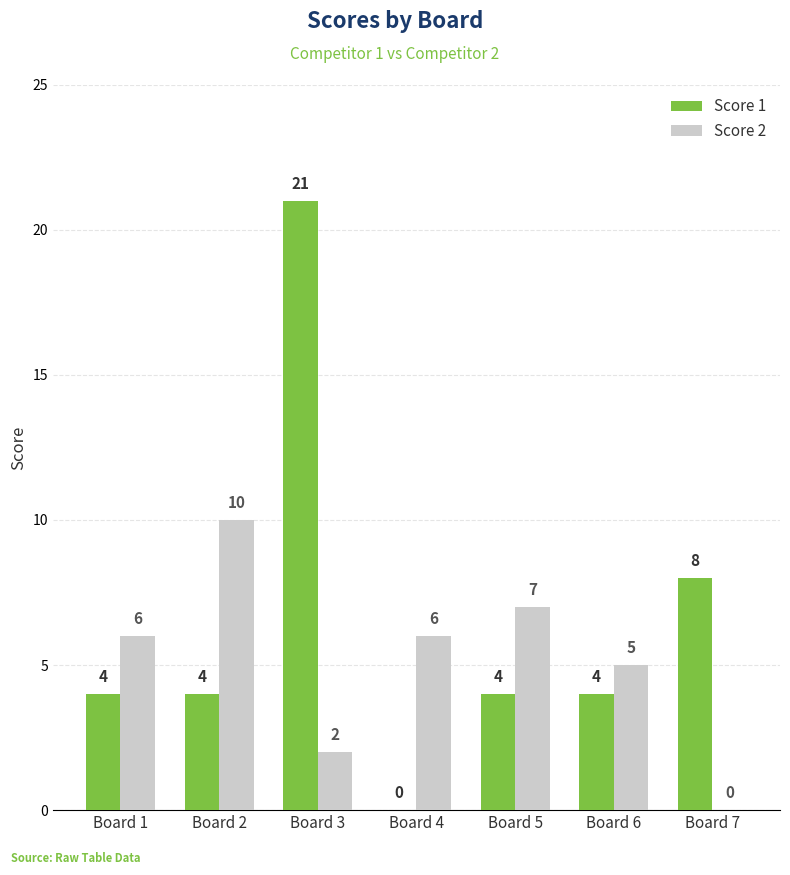

Is it true that Score 2 equals 10 at Board 2?

True